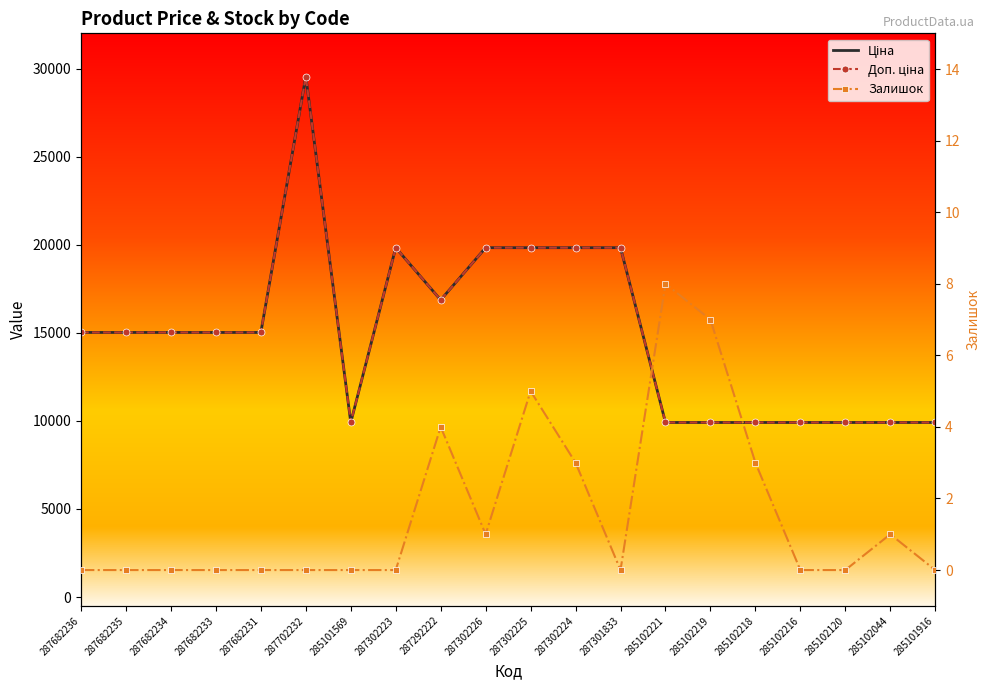

Which category has the lowest value in the Залишок series?

287682236